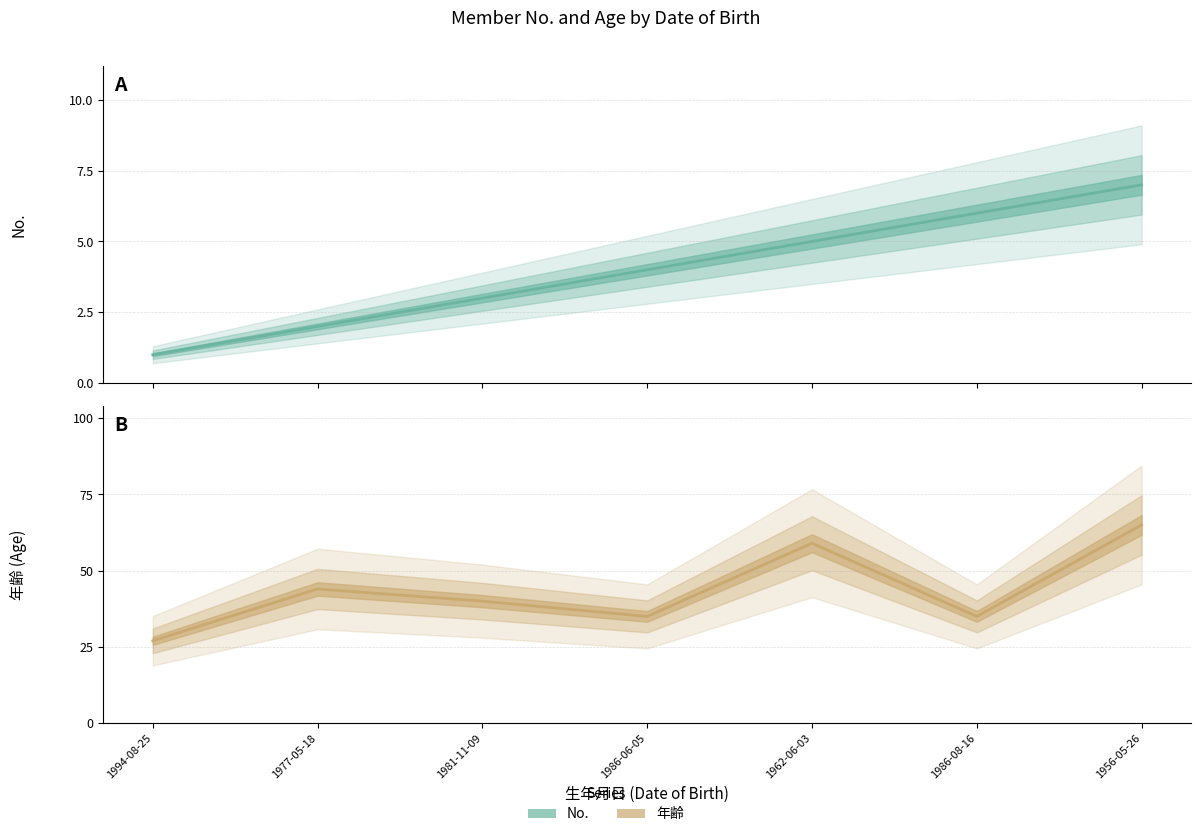

How many data points does each series have?

7